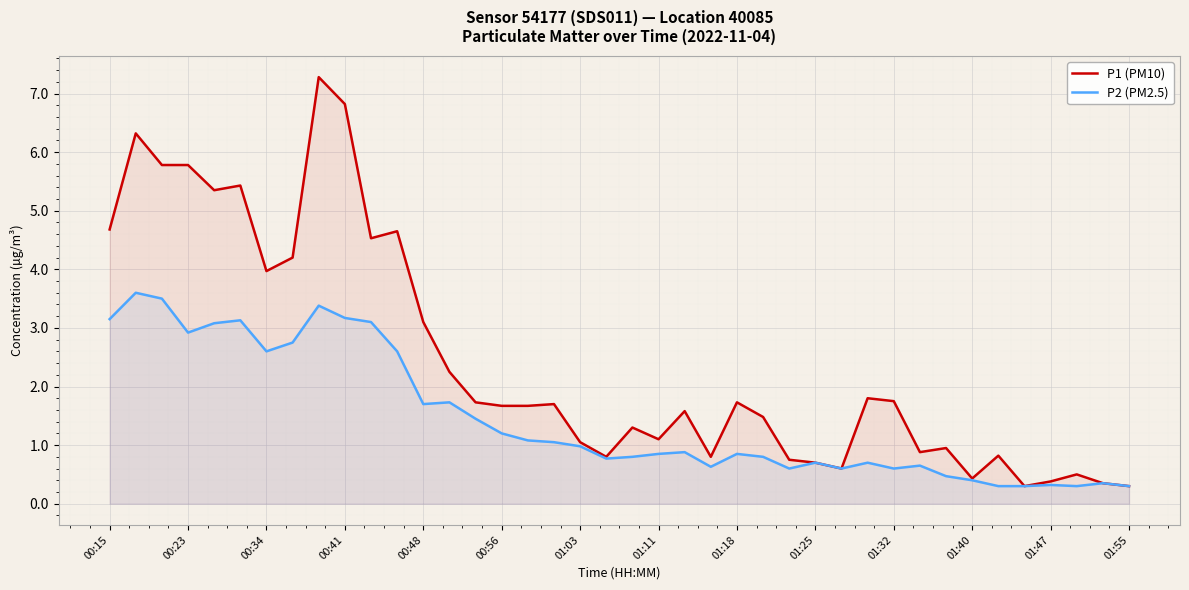

True or false: P2 (PM2.5) has a value of 0.5 at 37.

False